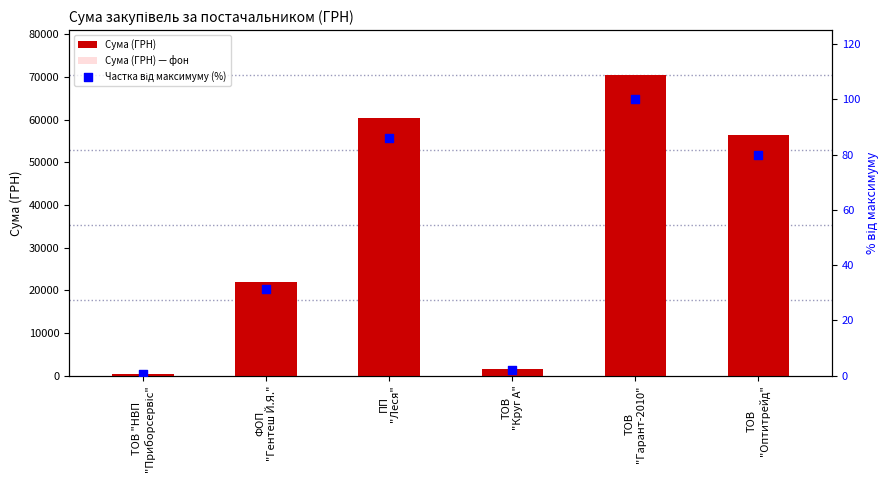

Which series has the largest total across all categories?

Сума (ГРН)